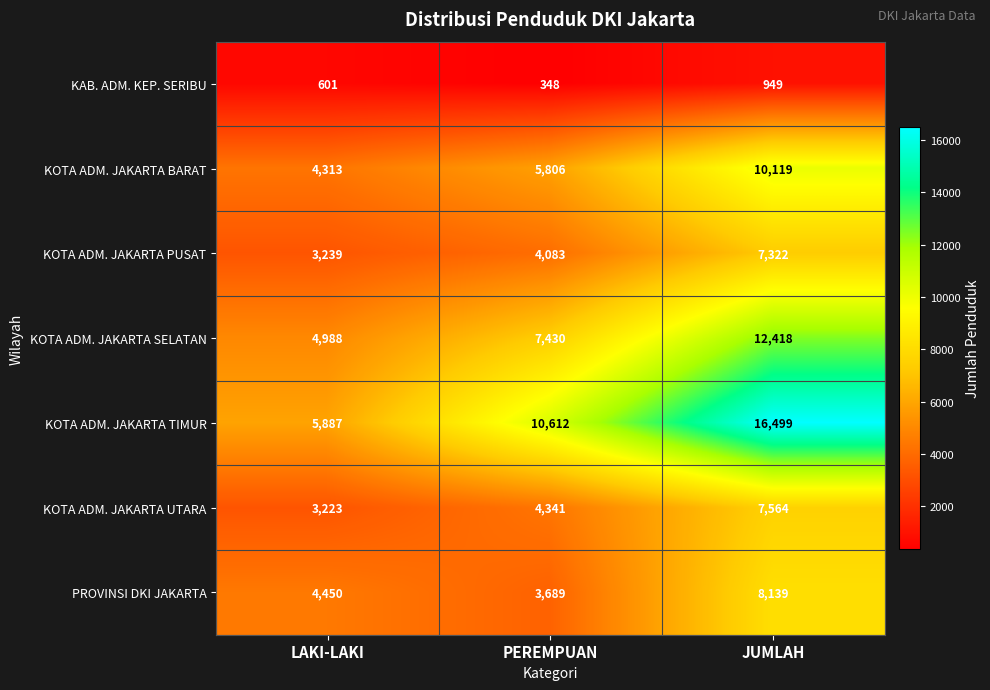

At LAKI-LAKI, list the series in order from largest to smallest.

KOTA ADM. JAKARTA TIMUR, KOTA ADM. JAKARTA SELATAN, PROVINSI DKI JAKARTA, KOTA ADM. JAKARTA BARAT, KOTA ADM. JAKARTA PUSAT, KOTA ADM. JAKARTA UTARA, KAB. ADM. KEP. SERIBU